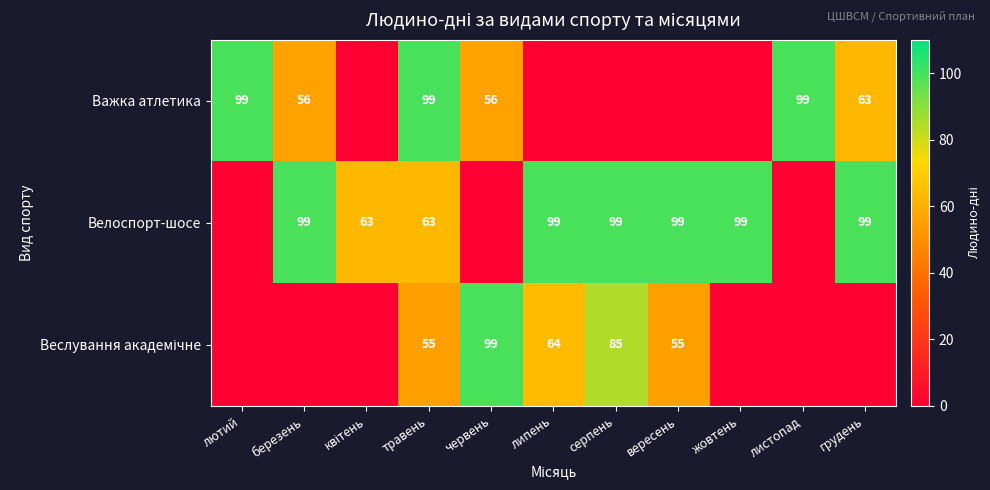

Is it true that Велоспорт-шосе equals 25 at травень?

False